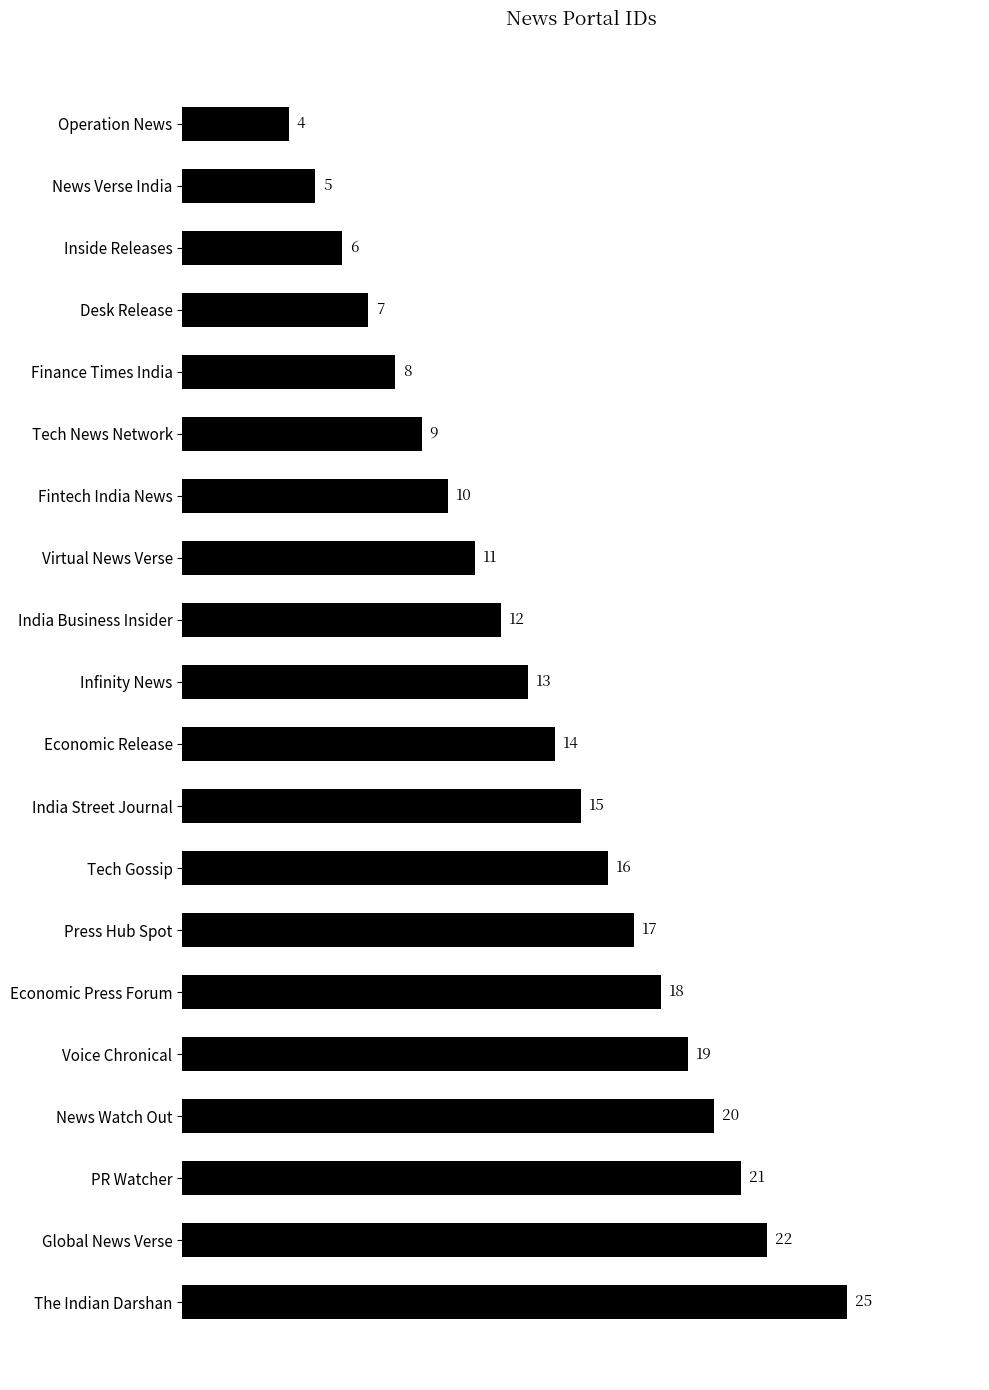

Which category has the highest value across all series?

The Indian Darshan